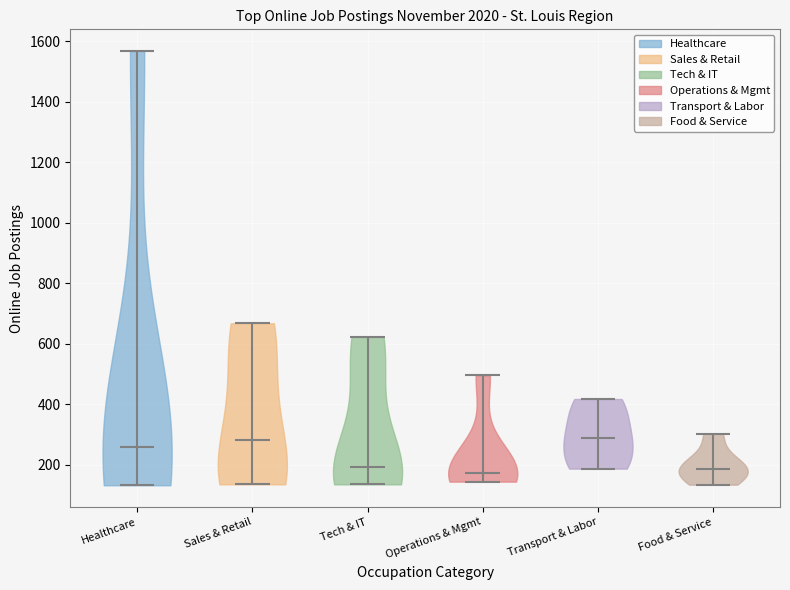

Reading left to right, read every violin against the y-axis: where its median line is, and the lowest and highest points it reaches. The values are not printed on the chart, so give them approximately, as read against the axis.

Healthcare: median line 260, lowest point 140, highest point 1560
Sales & Retail: median line 280, lowest point 140, highest point 660
Tech & IT: median line 200, lowest point 140, highest point 620
Operations & Mgmt: median line 180, lowest point 140, highest point 500
Transport & Labor: median line 280, lowest point 180, highest point 420
Food & Service: median line 180, lowest point 140, highest point 300